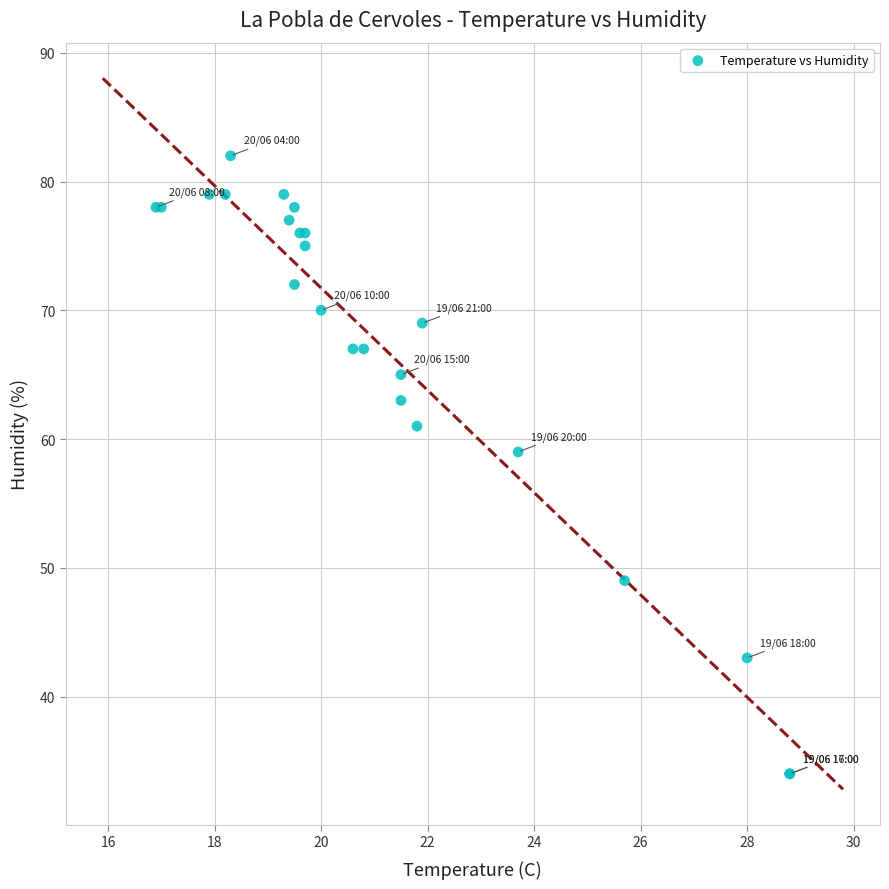

What Y value in the scatter plot is closest to 58?

59